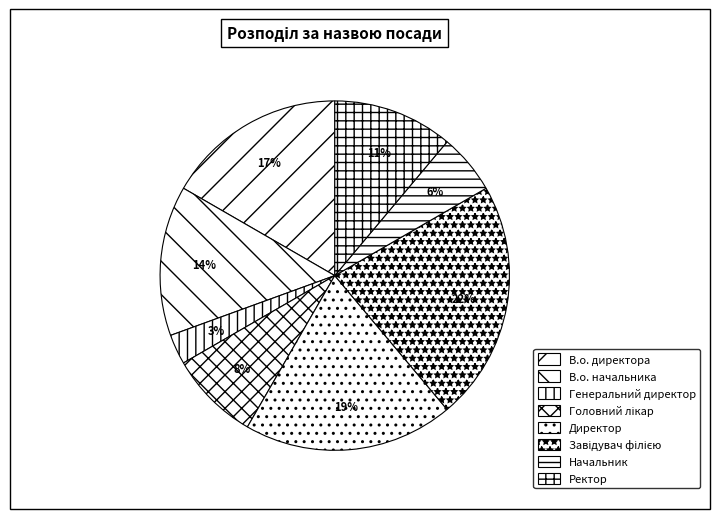

Which slice is the smallest?

Генеральний директор